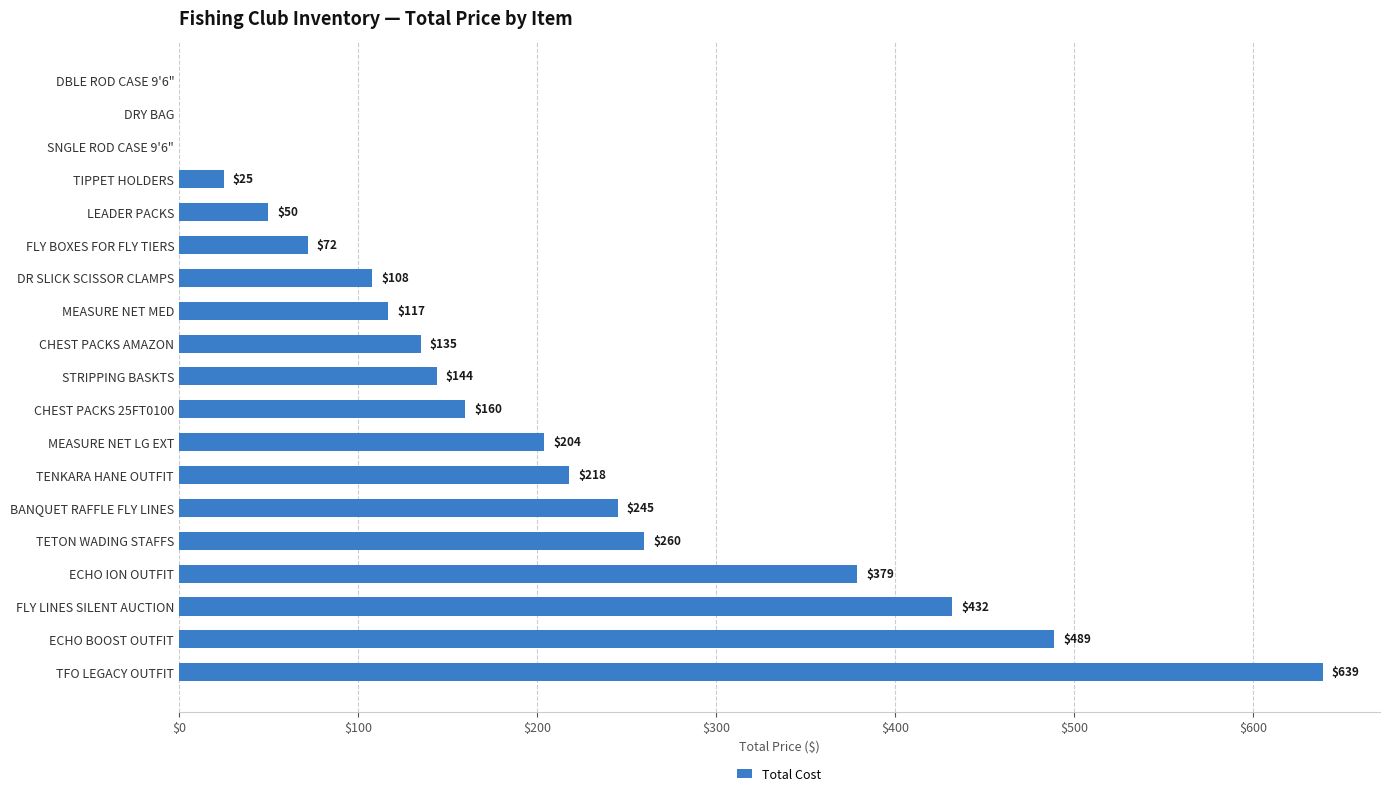

Reading bottom to top, what are all the values shown in this chart?

TFO LEGACY OUTFIT=639	ECHO BOOST OUTFIT=489	FLY LINES SILENT AUCTION=432	ECHO ION OUTFIT=379	TETON WADING STAFFS=260	BANQUET RAFFLE FLY LINES=245	TENKARA HANE OUTFIT=218	MEASURE NET LG EXT=204	CHEST PACKS 25FT0100=160	STRIPPING BASKTS=144	CHEST PACKS AMAZON=135	MEASURE NET MED=117	DR SLICK SCISSOR CLAMPS=108	FLY BOXES FOR FLY TIERS=72	LEADER PACKS=50	TIPPET HOLDERS=25	SNGLE ROD CASE 9'6"=0	DRY BAG=0	DBLE ROD CASE 9'6"=0